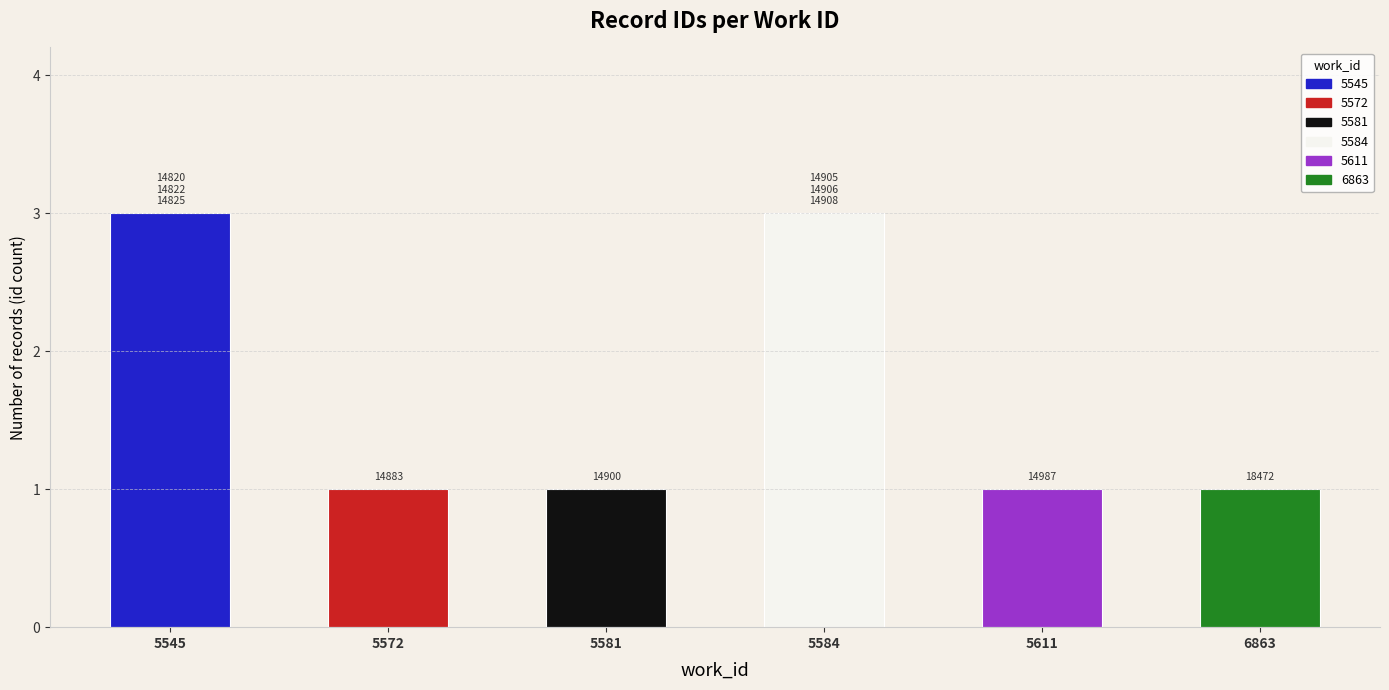

True or false: the data shows 3 at 5545.

True